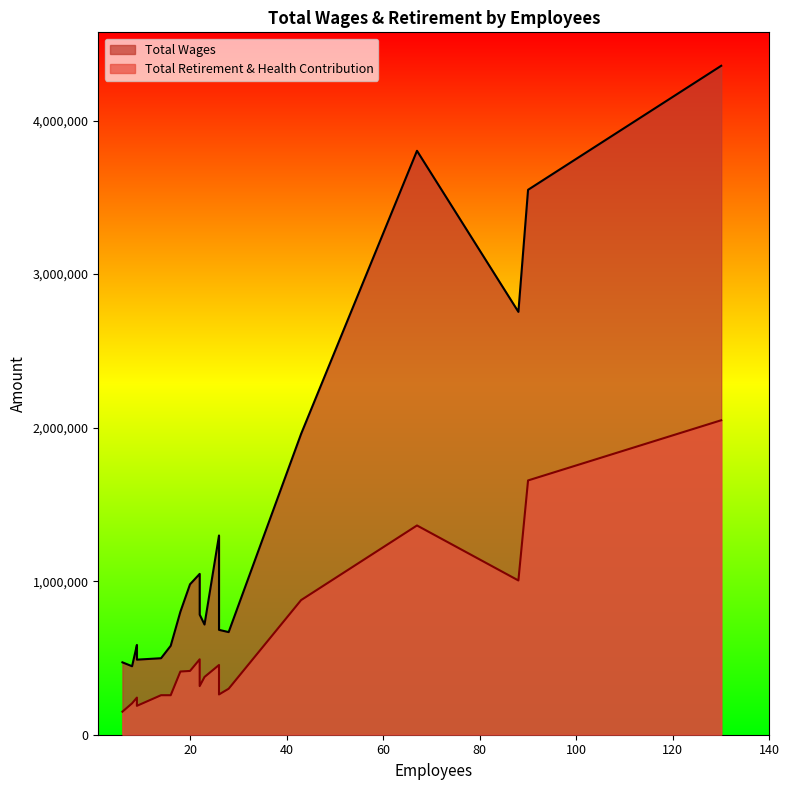

What is the difference between the highest and lowest values at 16?

321977